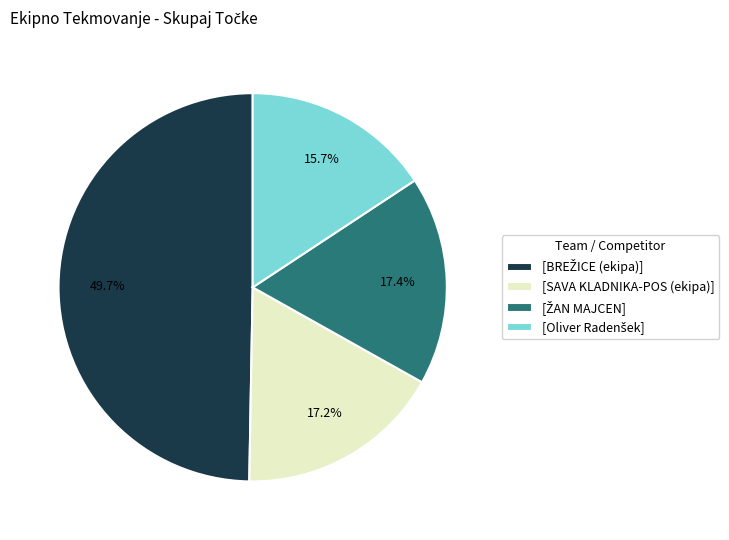

Count the number of slices in the pie.

4